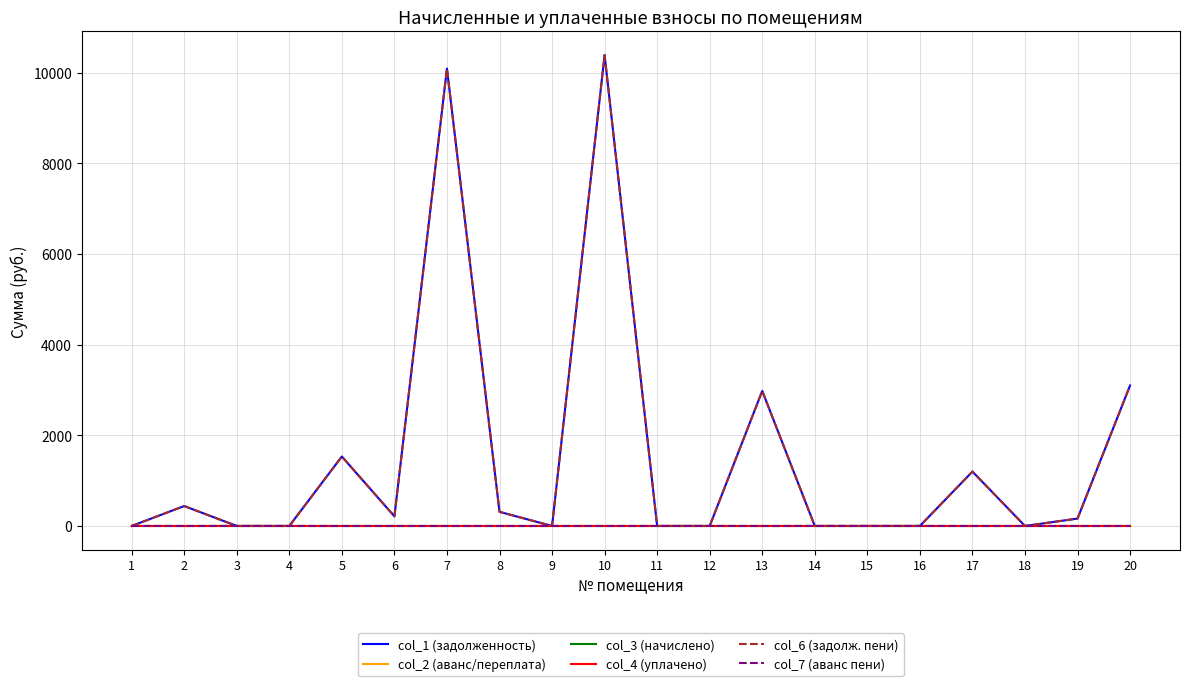

Count the col_2 (аванс/переплата) values in the range 0 to 1.

20